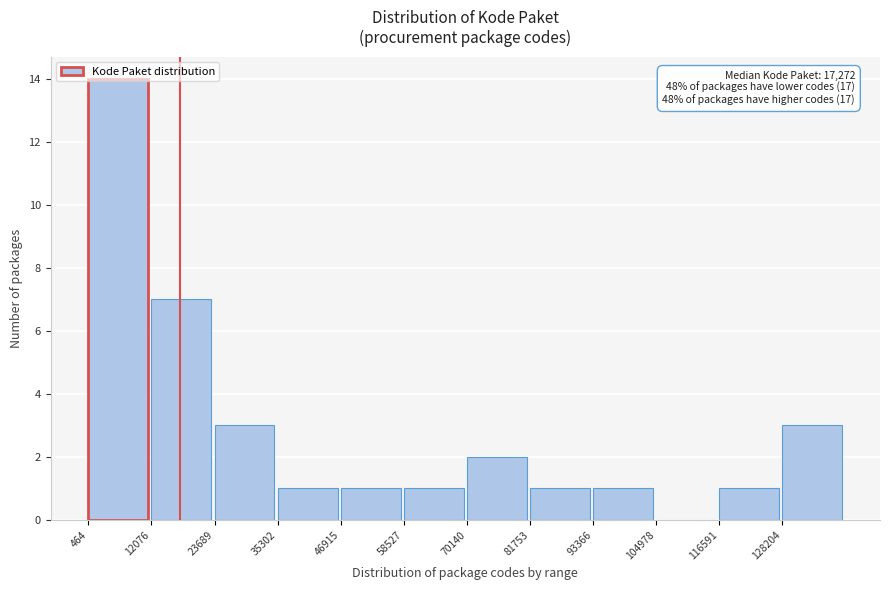

Which range on the x-axis has the tallest bar?

0 to 12000